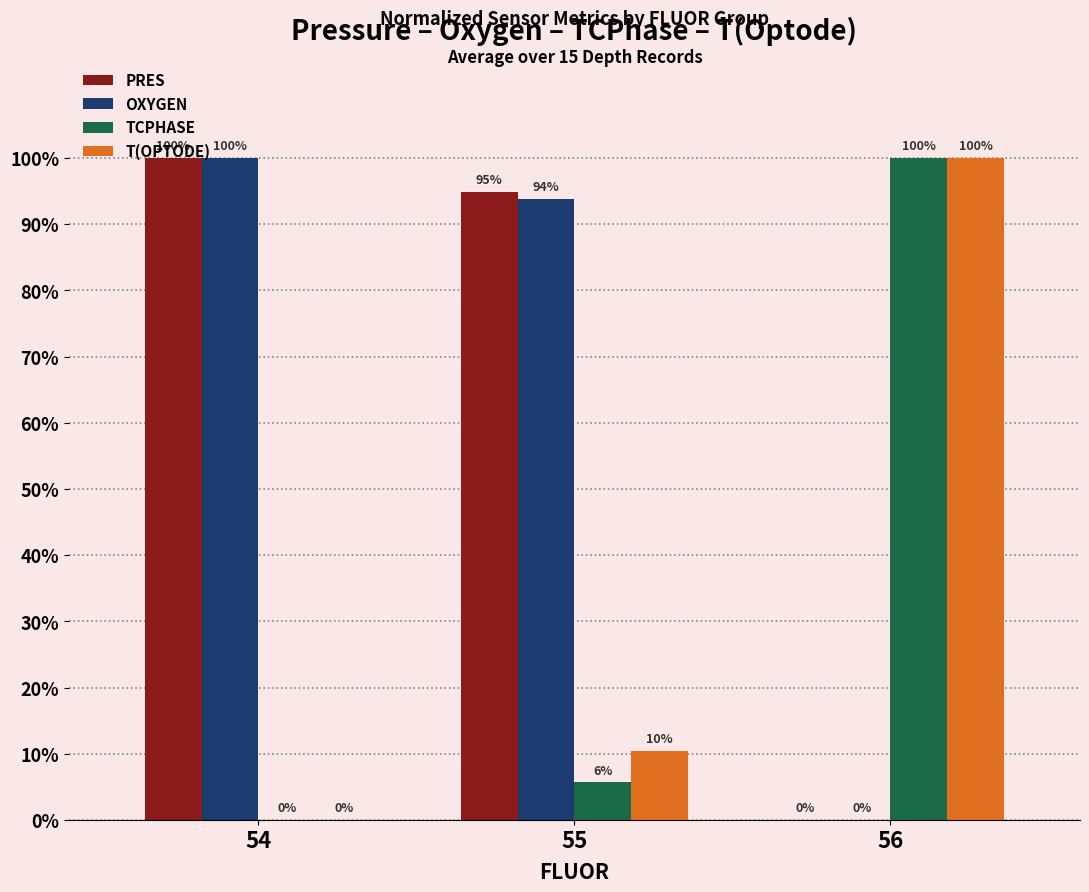

At which label is PRES closest to 50?

55